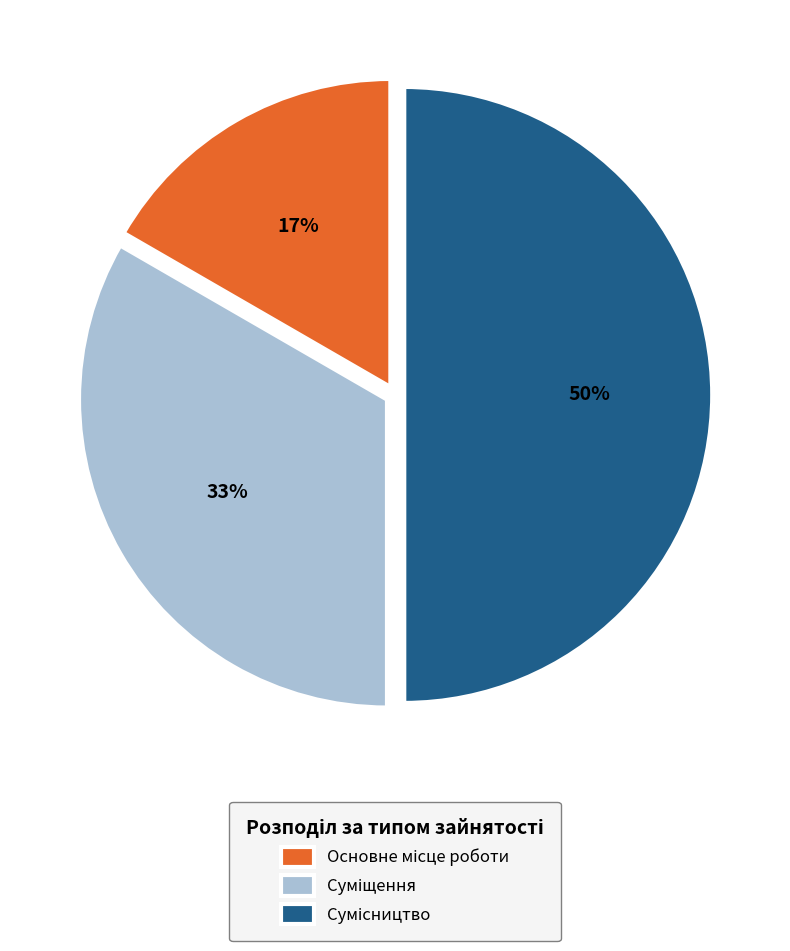

To the nearest percent, what is the average slice percentage?

33%